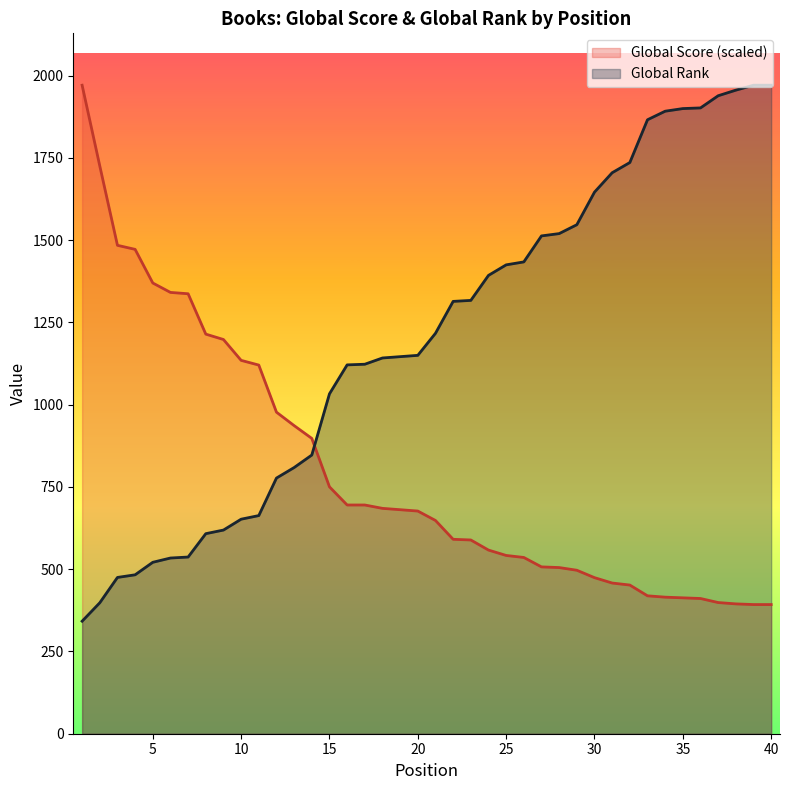

List the series in order of their overall mean, lowest first.

Global Score (scaled), Global Rank